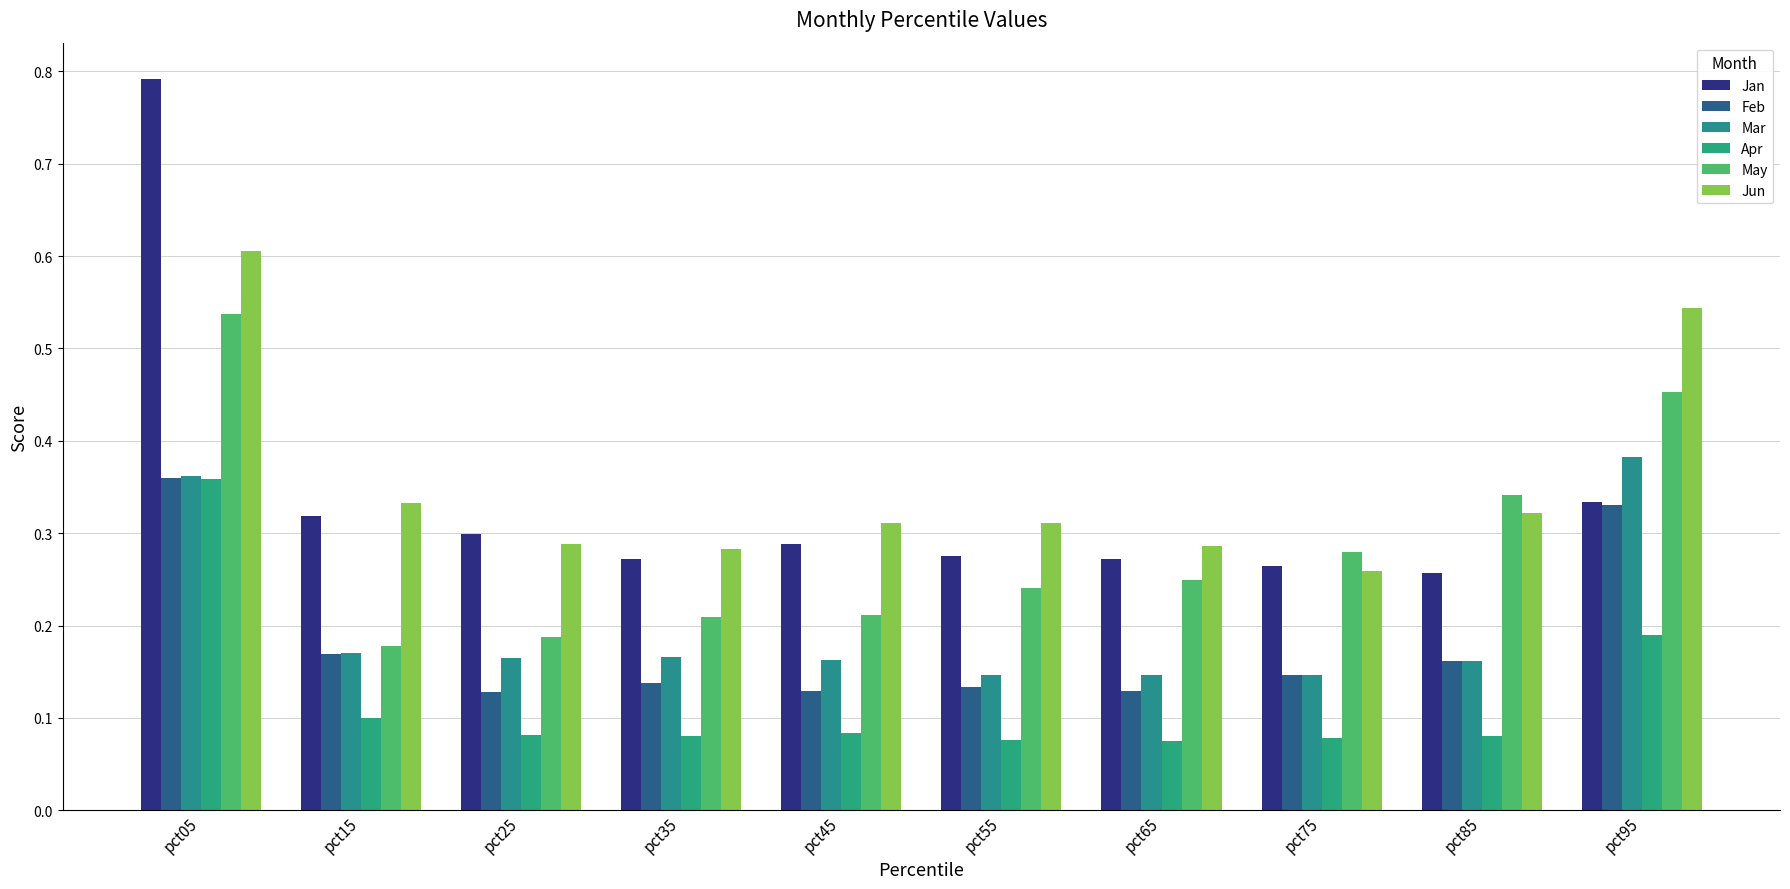

How many categories are shown in the chart?

10